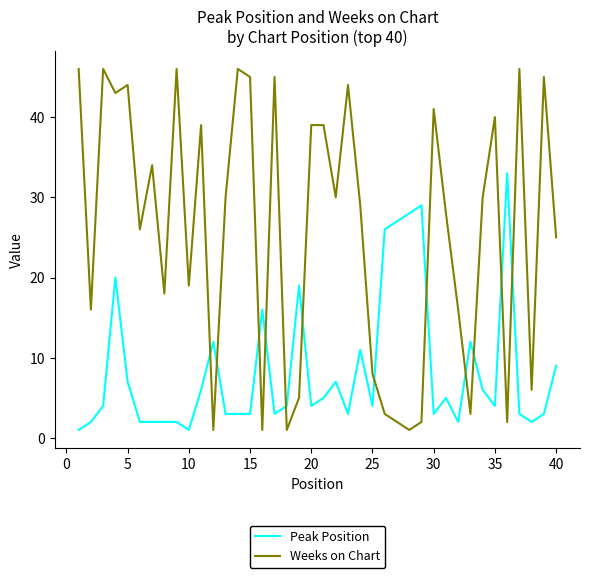

Which series has the largest total across all categories?

Weeks on Chart